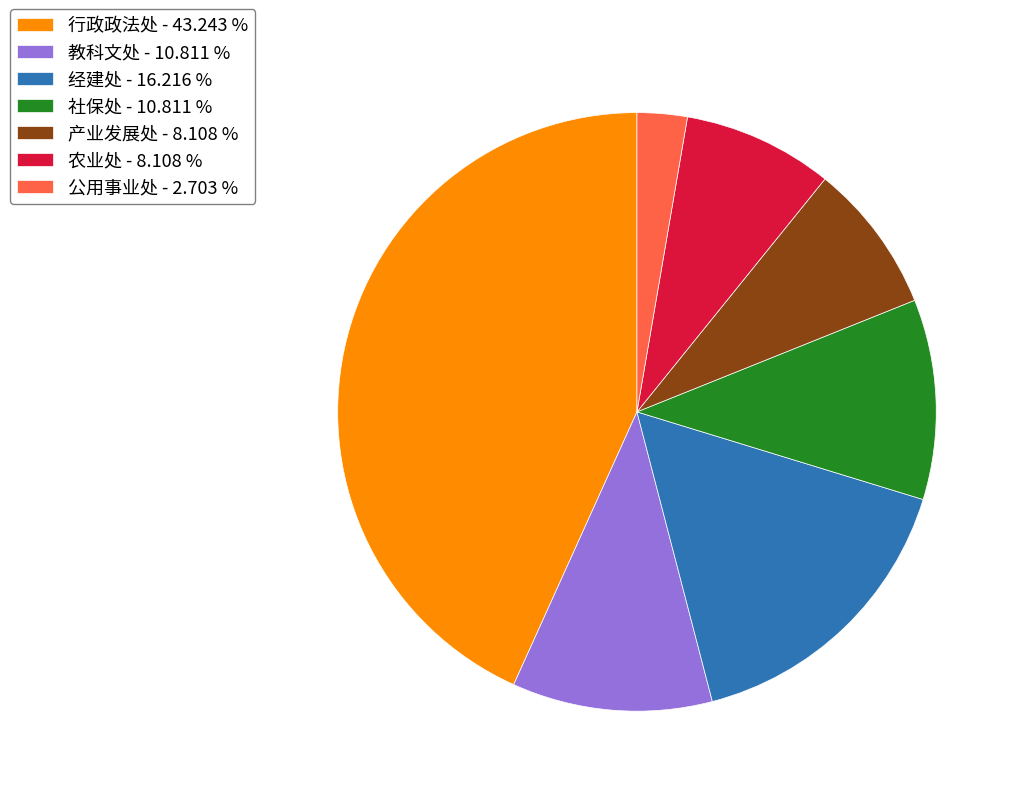

What is the ratio of the value at 农业处 to the value at 行政政法处?

0.2